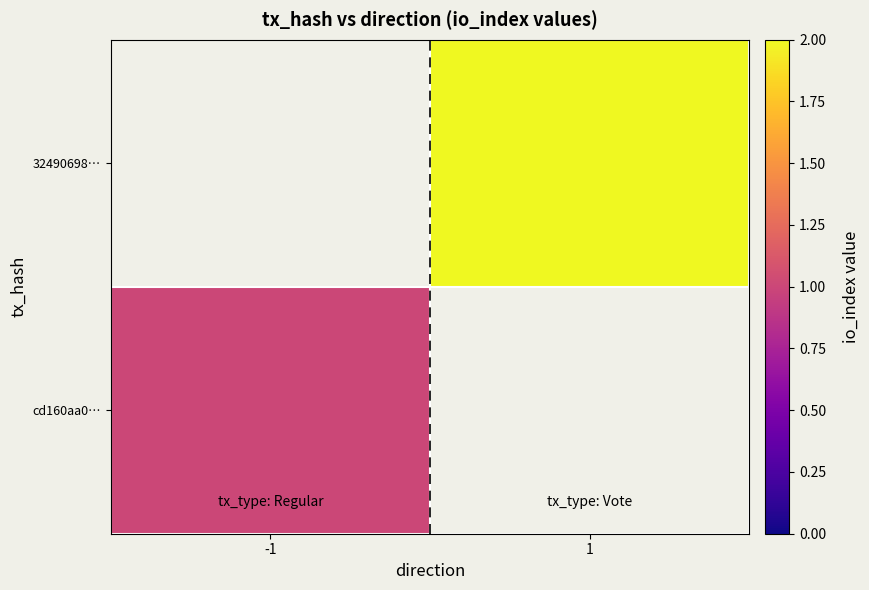

What is the minimum value shown in the chart?

1.0